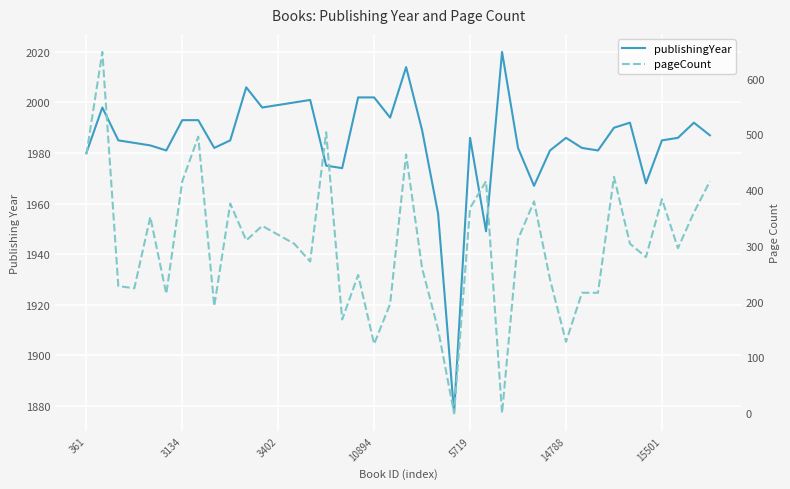

At which label does pageCount first exceed 304?

361